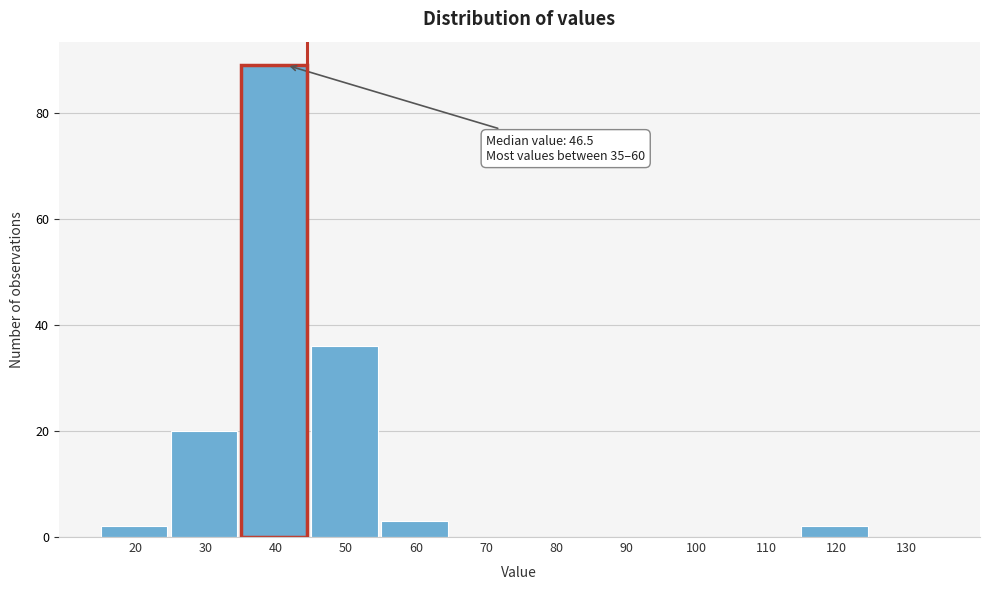

Reading left to right, list all the values displayed in this chart.

20=2	30=20	40=89	50=36	60=3	70=0	80=0	90=0	100=0	110=0	120=2	130=0